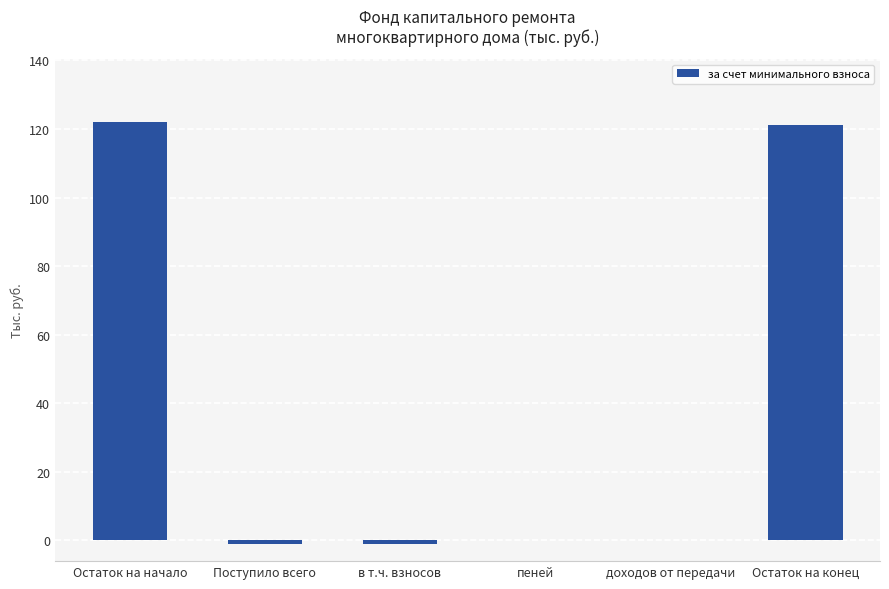

Are the bars horizontal?

No